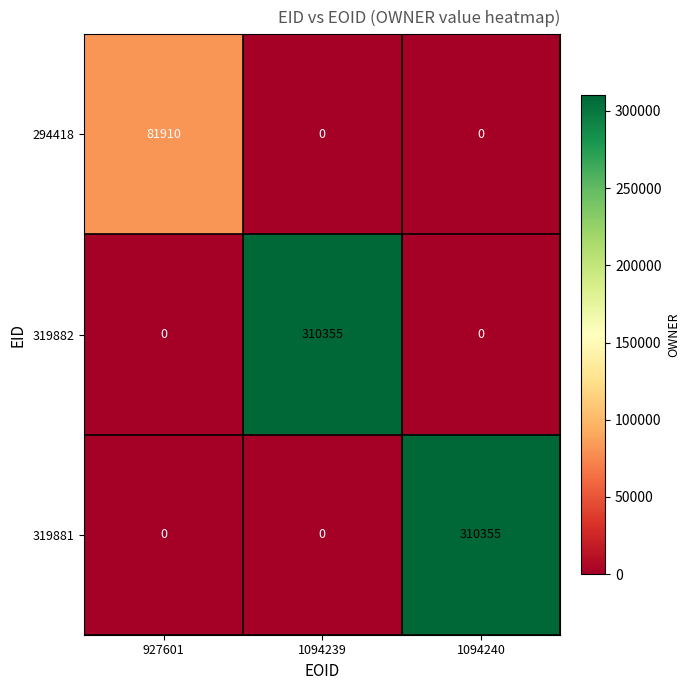

At which label does 319882 reach its peak?

1094239